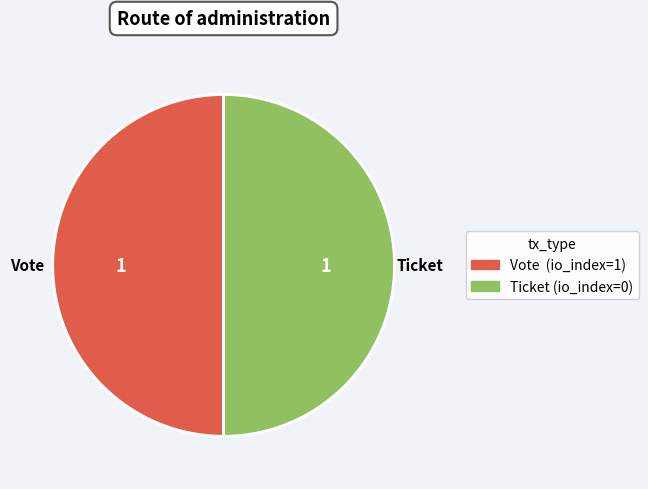

What is the ratio of the value at Ticket (io_index=0) to the value at Vote (io_index=1)?

1.0